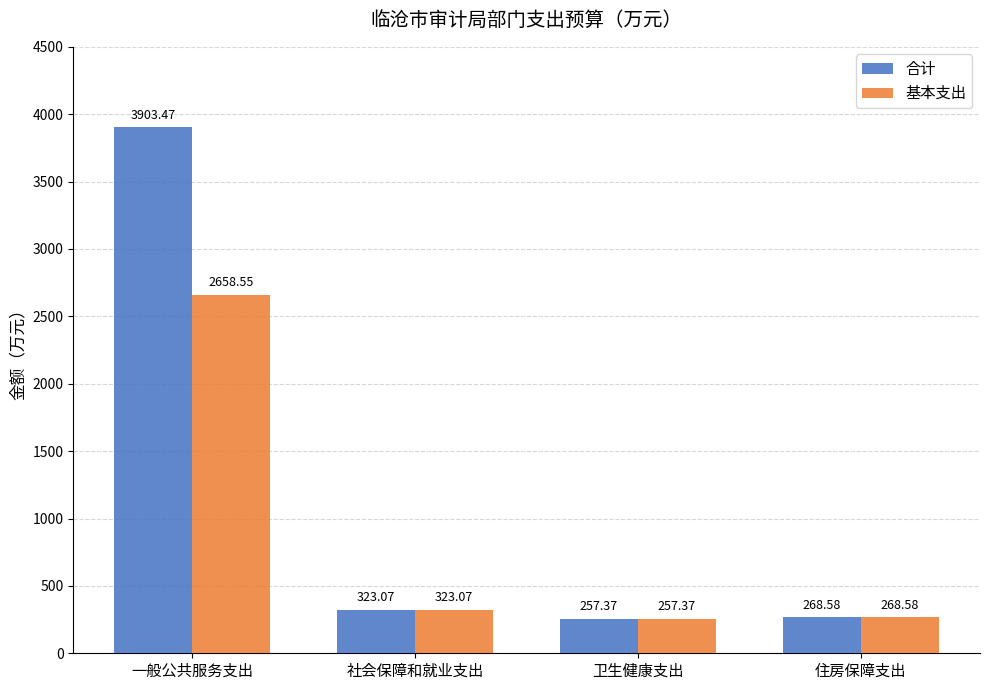

Count the number of data series in this chart.

2